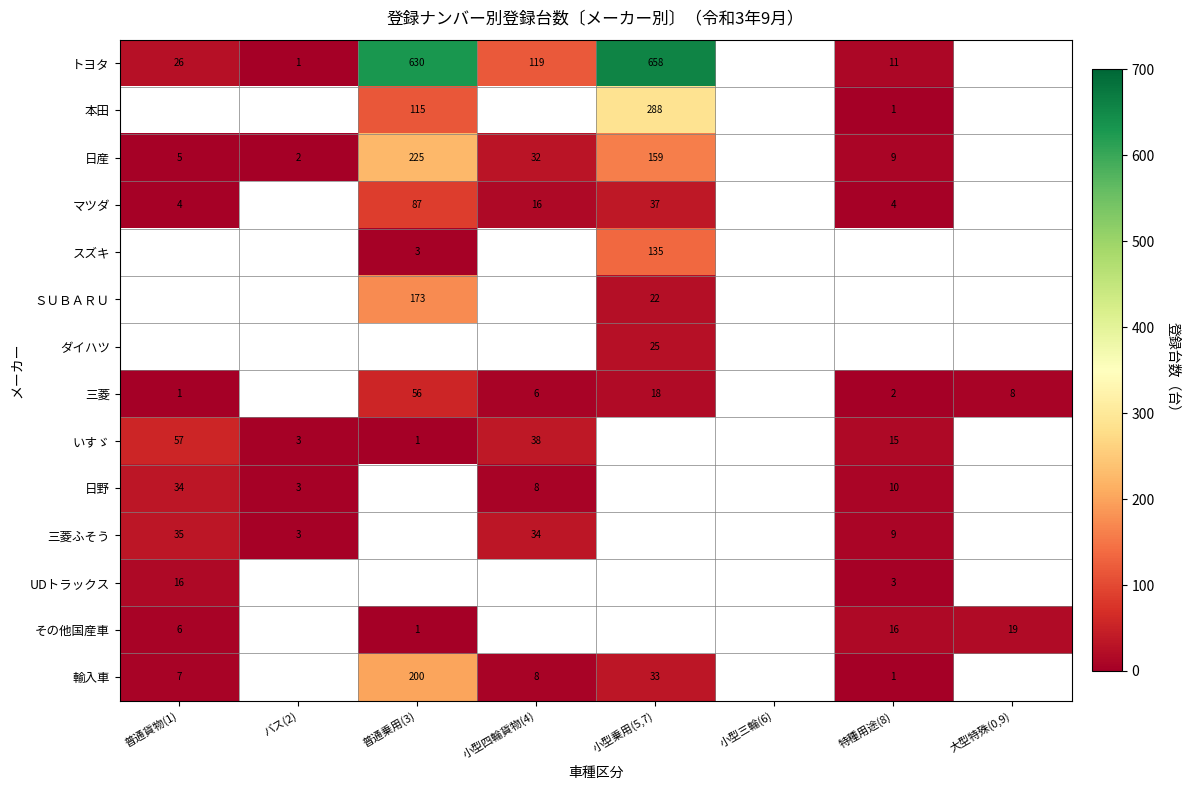

Is it true that 三菱 equals 5 at 小型乗用(5,7)?

False